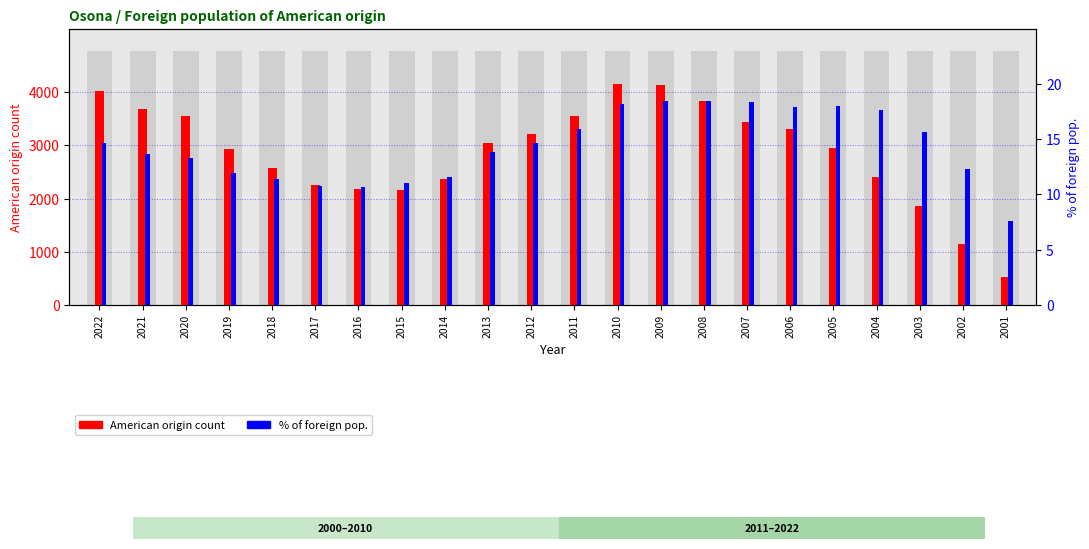

At which label does % of foreign pop. first exceed 14?

2022